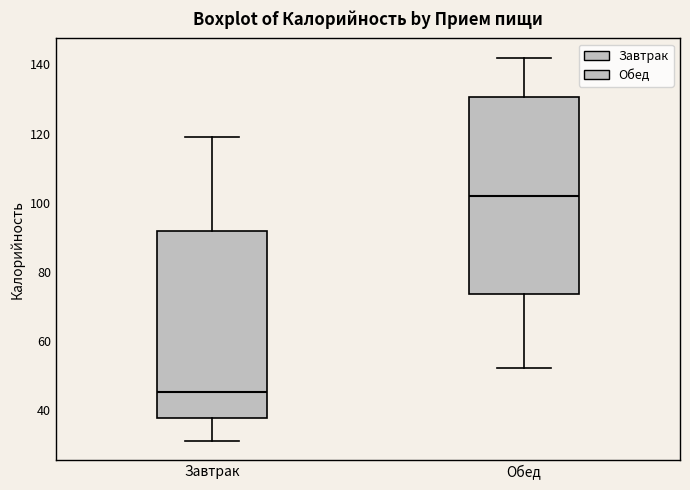

Where does the lower whisker of the box for Завтрак end on the y-axis? The values are not printed on the chart, so give them approximately, as read against the axis.

32